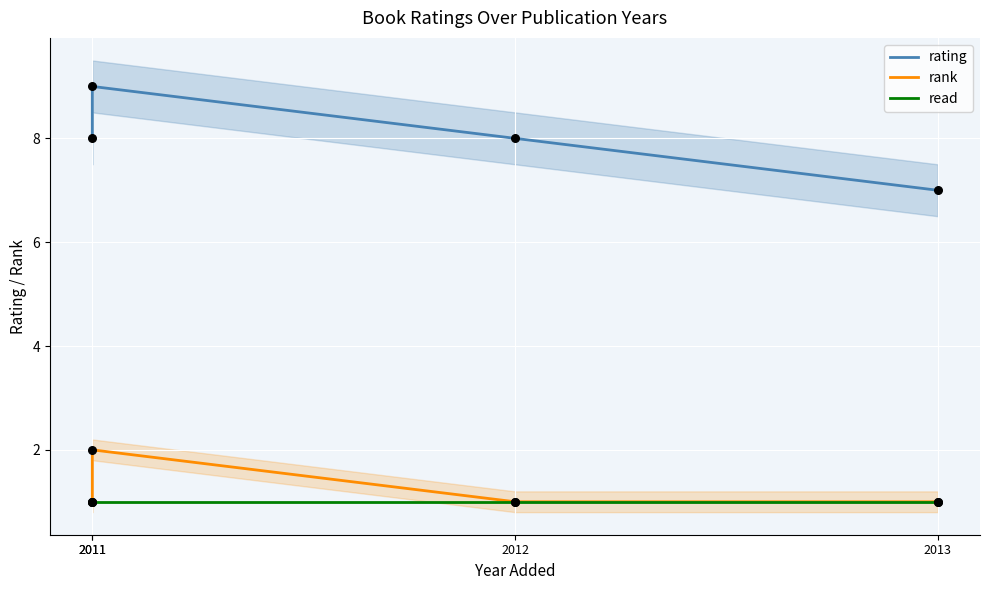

What are all the series names shown in the legend?

rating, rank, read